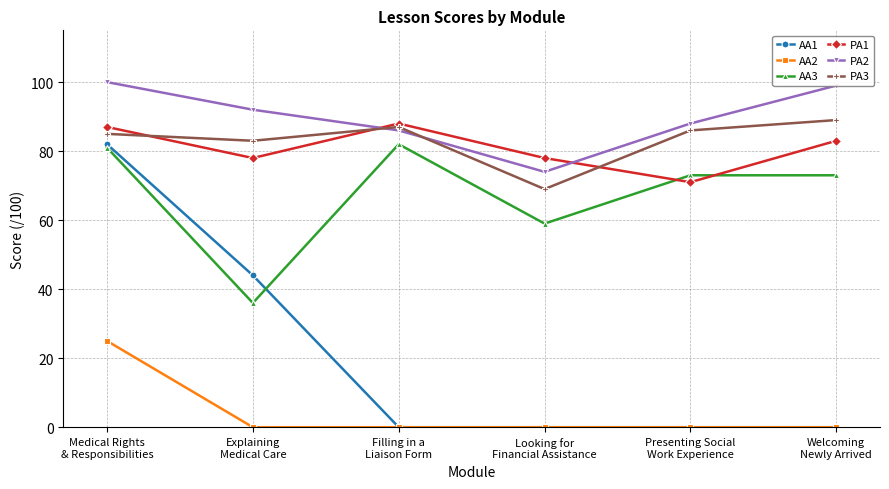

In PA2, how many points are lower than both neighbors (excluding endpoints)?

1